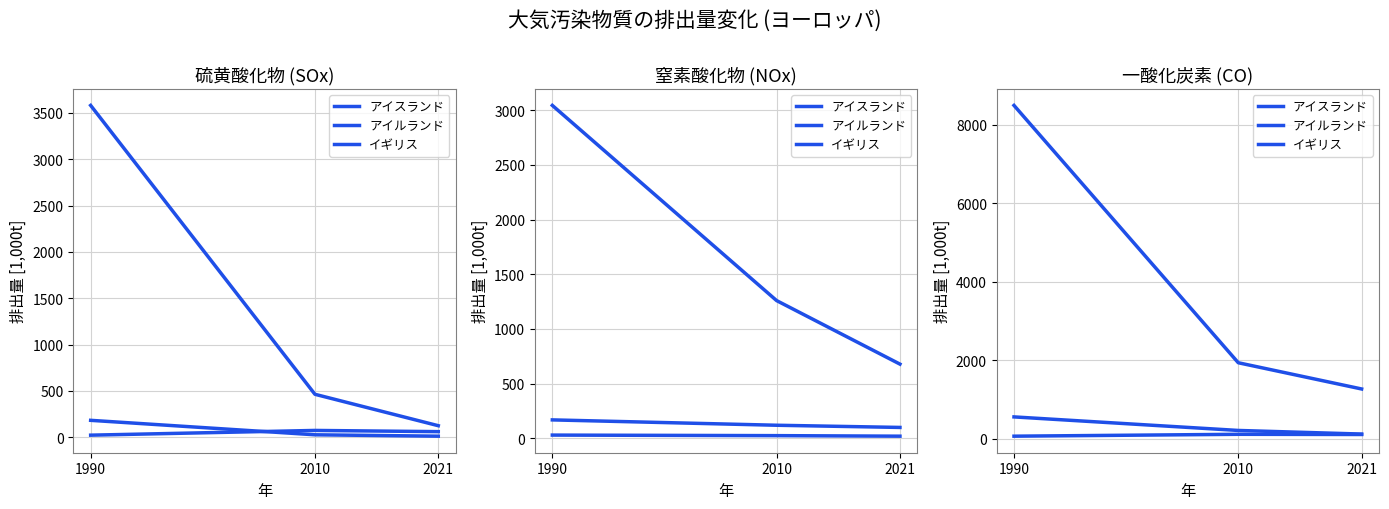

What is the average value of the イギリス series?

3901